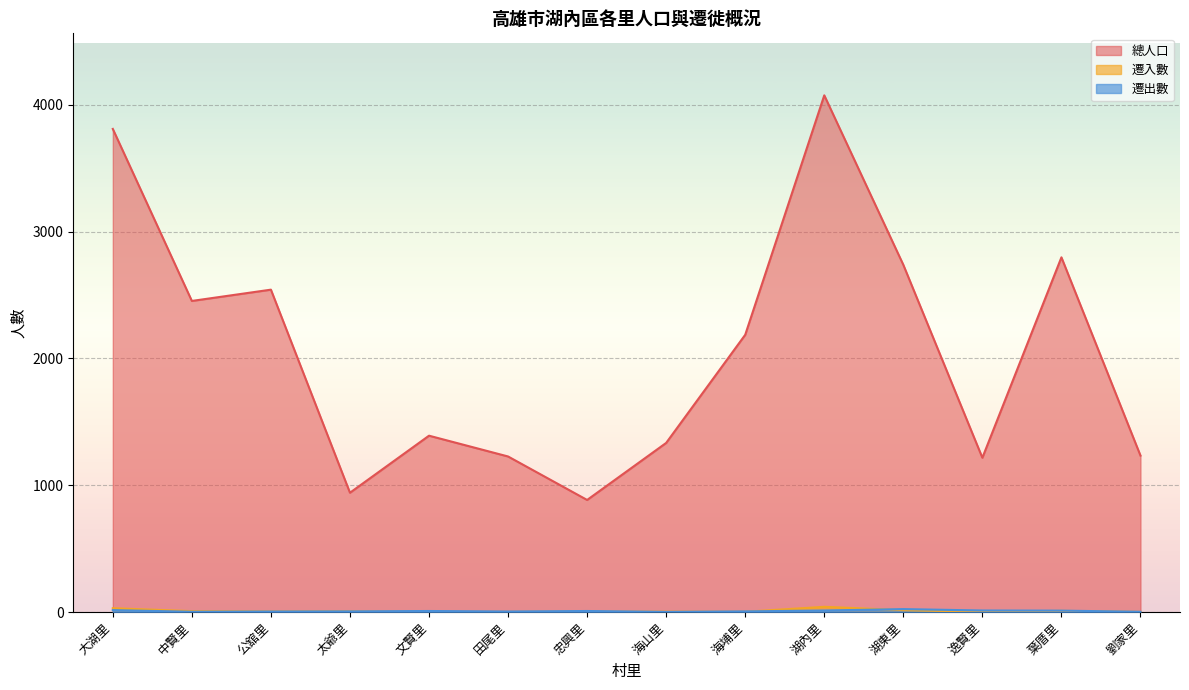

True or false: 總人口 has a value of 884 at 忠興里.

True